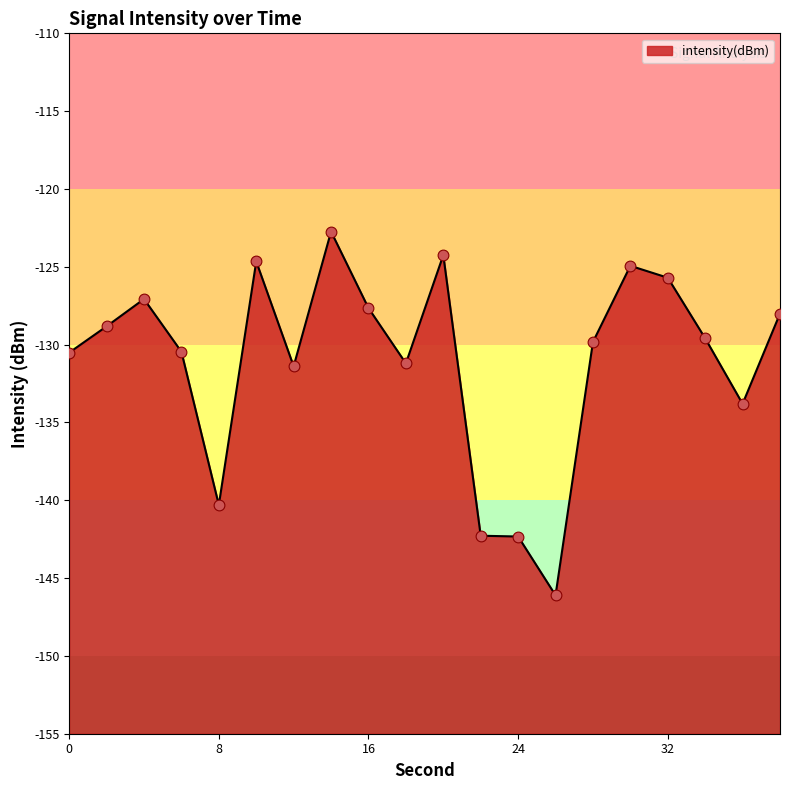

Between 10 and 36, which is larger?

10